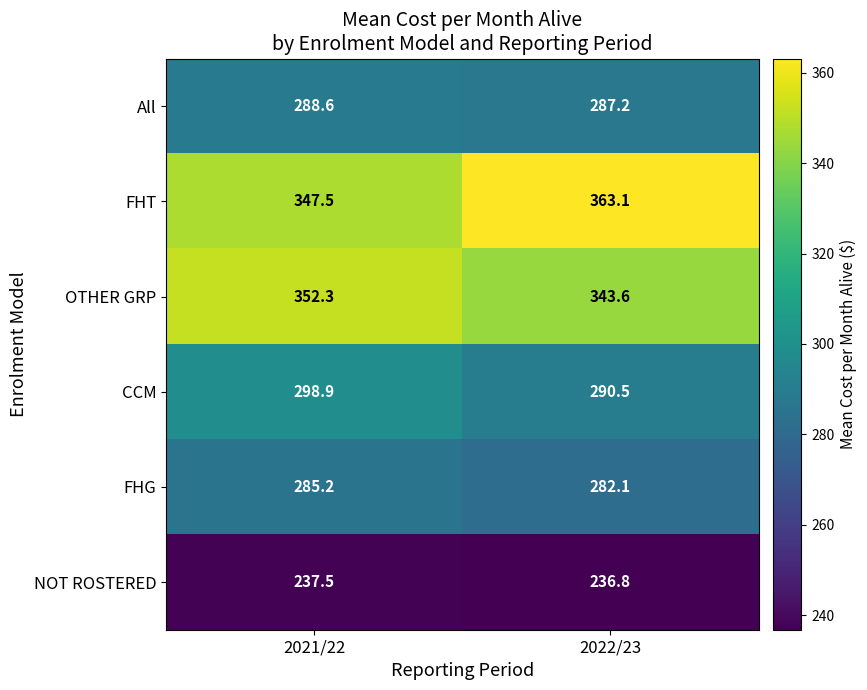

Which series changed the most between 2021/22 and 2022/23?

FHT